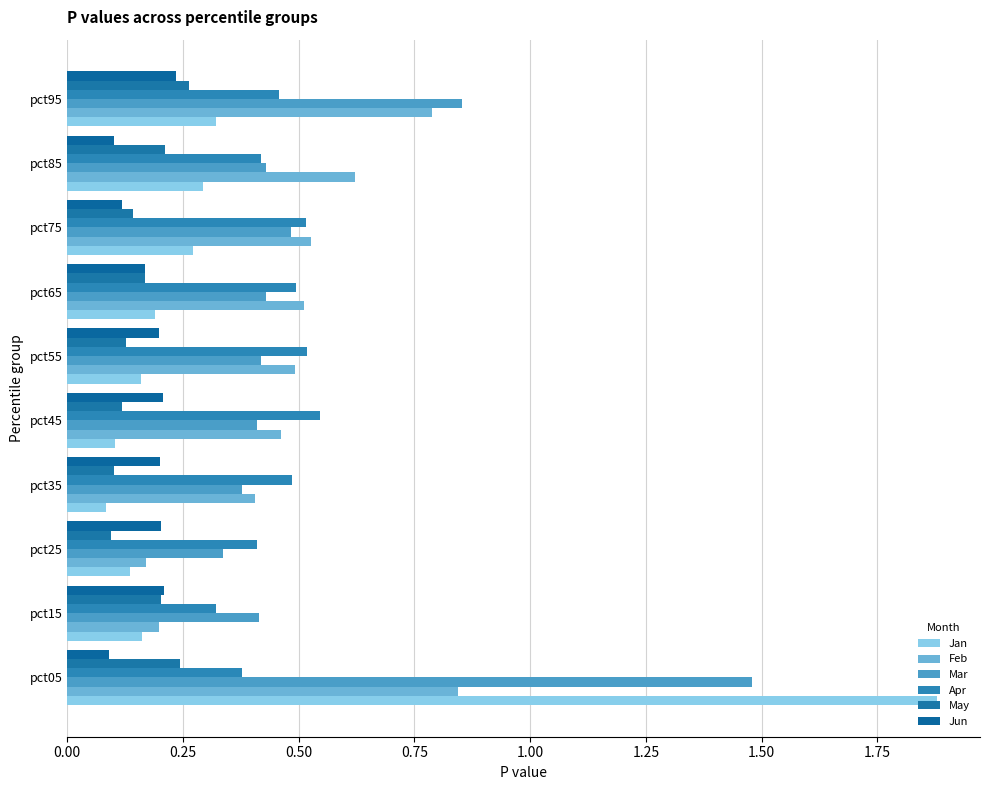

Which series has the largest range (max minus min)?

Jan